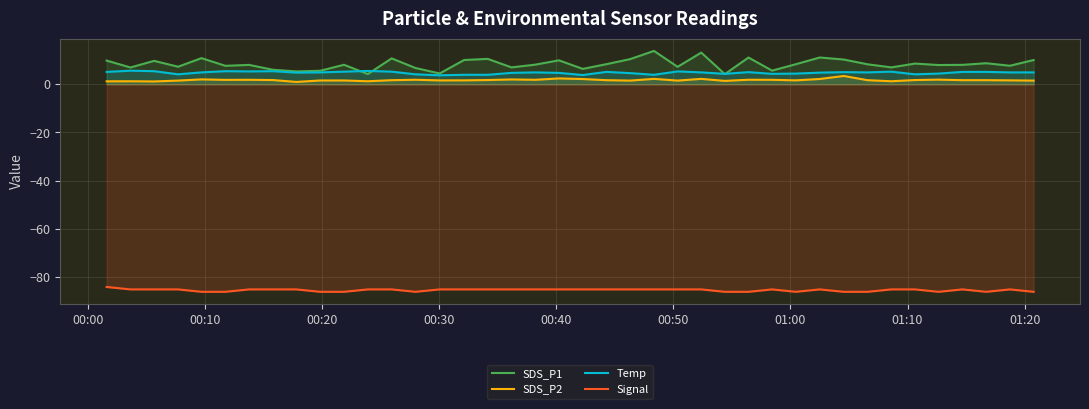

What is the lowest value of the SDS_P1 series?

4.2